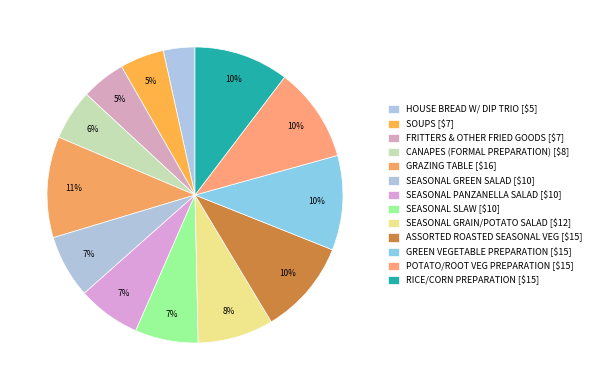

How many segments does this pie chart have?

13